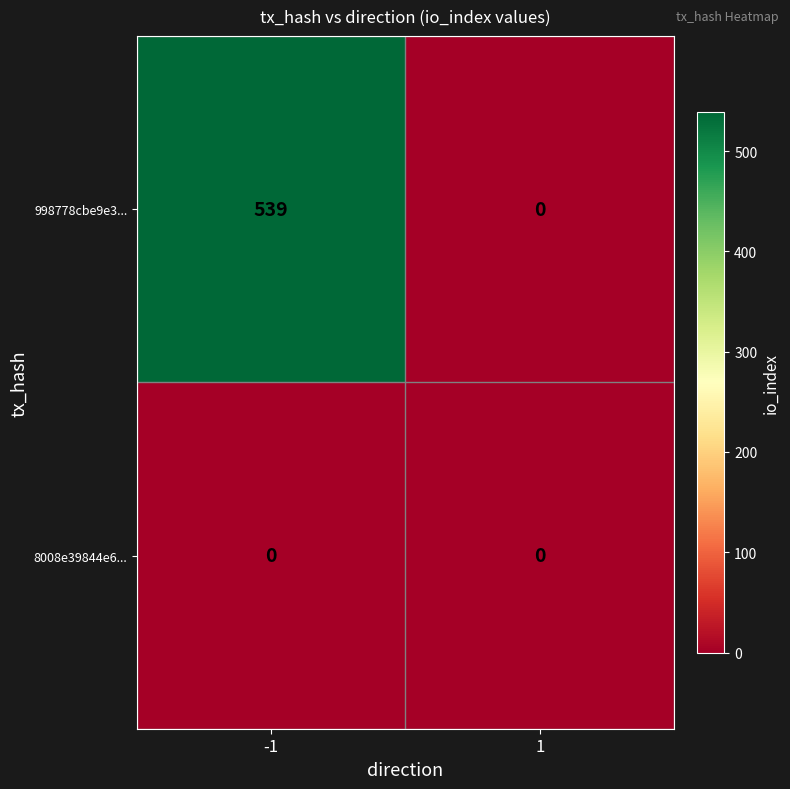

Is it true that 8008e39844e6... equals 0 at -1?

True